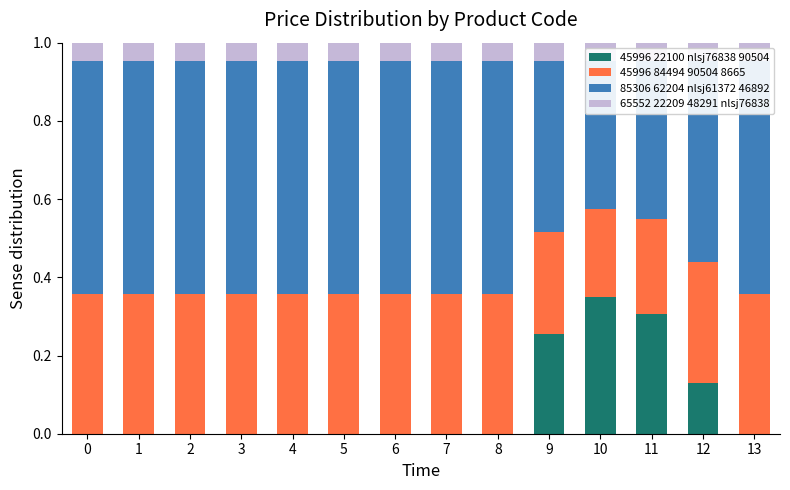

Is it true that 65552 22209 48291 nlsj76838 equals 0.1 at 9?

False